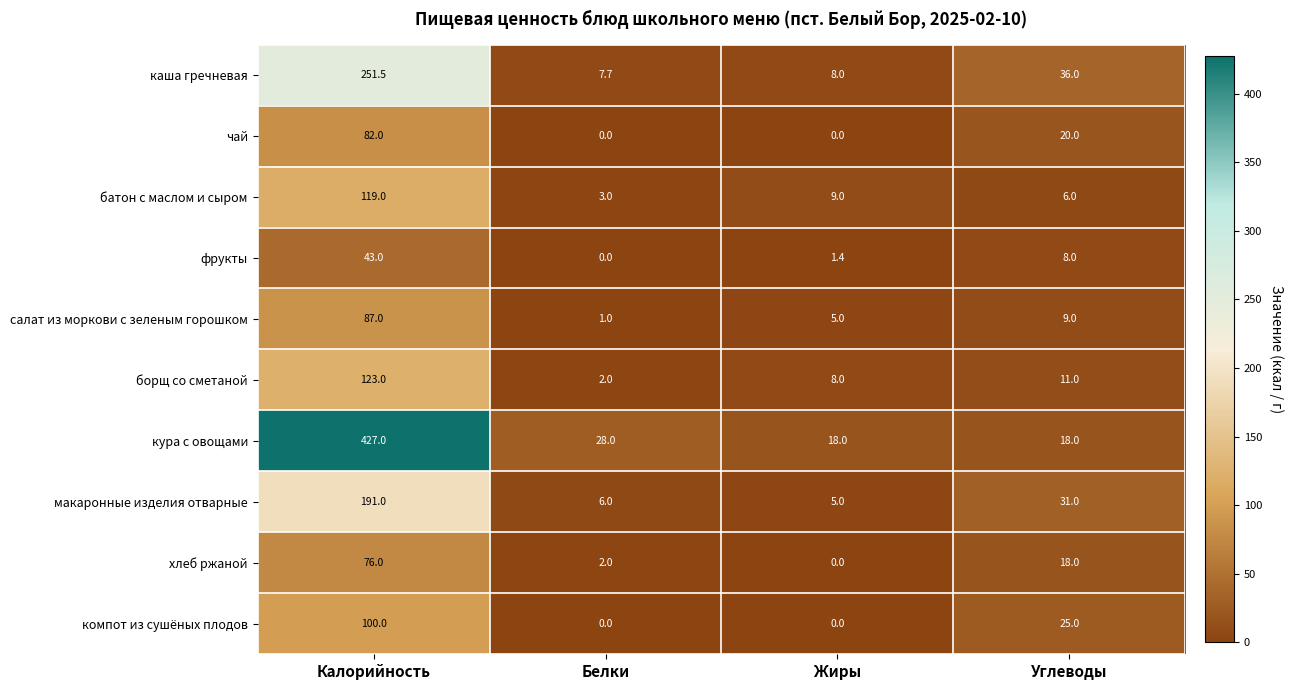

What is the difference between the maximum and minimum values in the фрукты series?

43.0